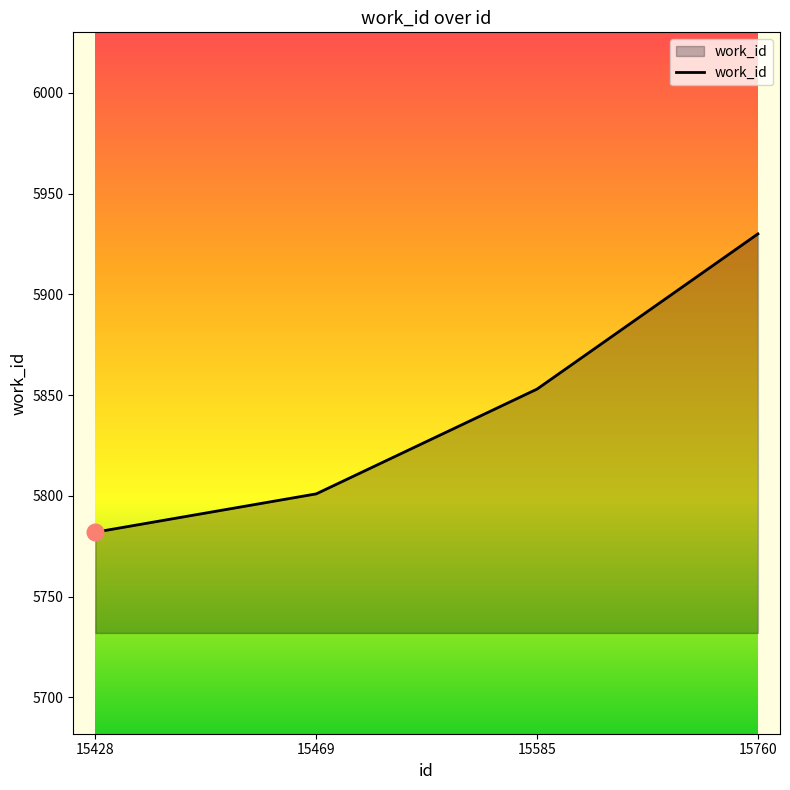

What is the difference between the values at 15760 and 15469?

129